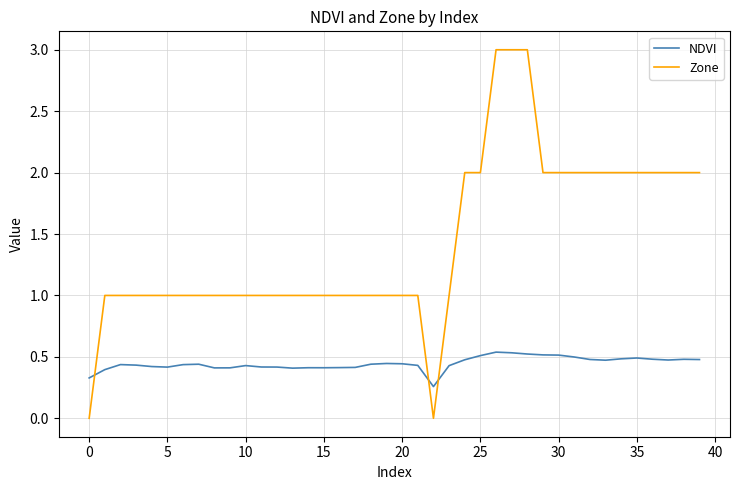

List the series in order of their overall mean, highest first.

Zone, NDVI